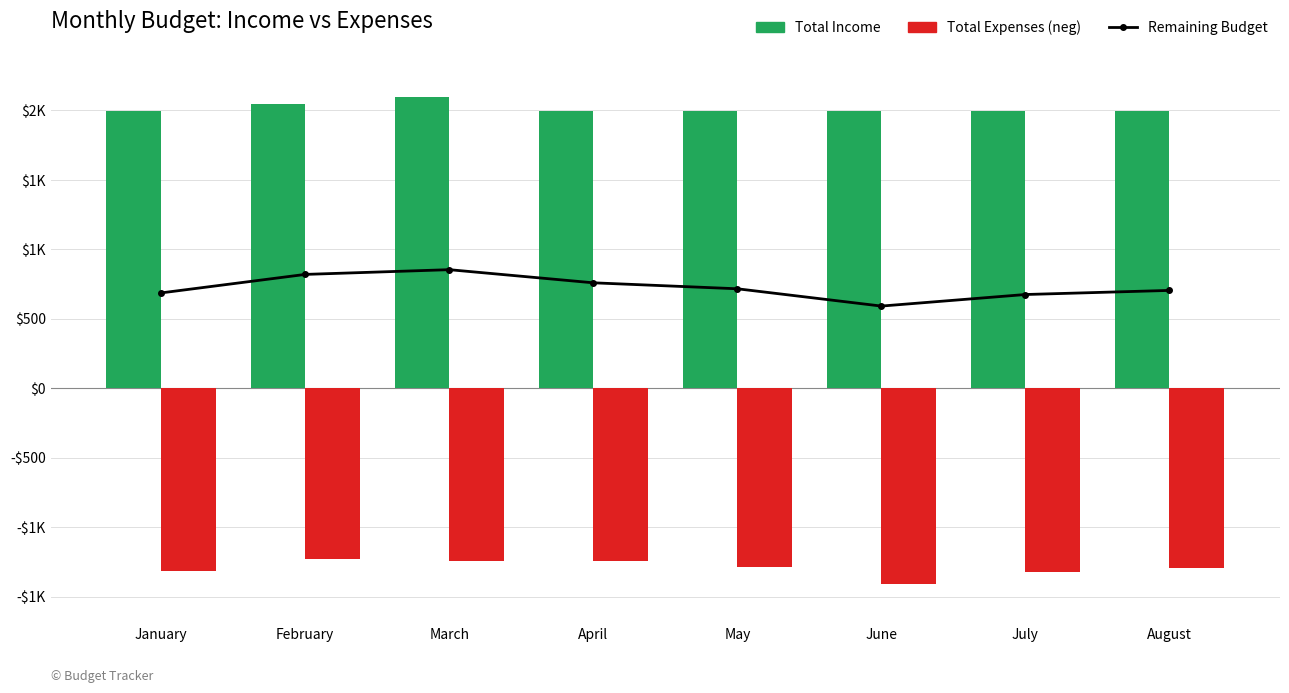

Are the bars horizontal?

No